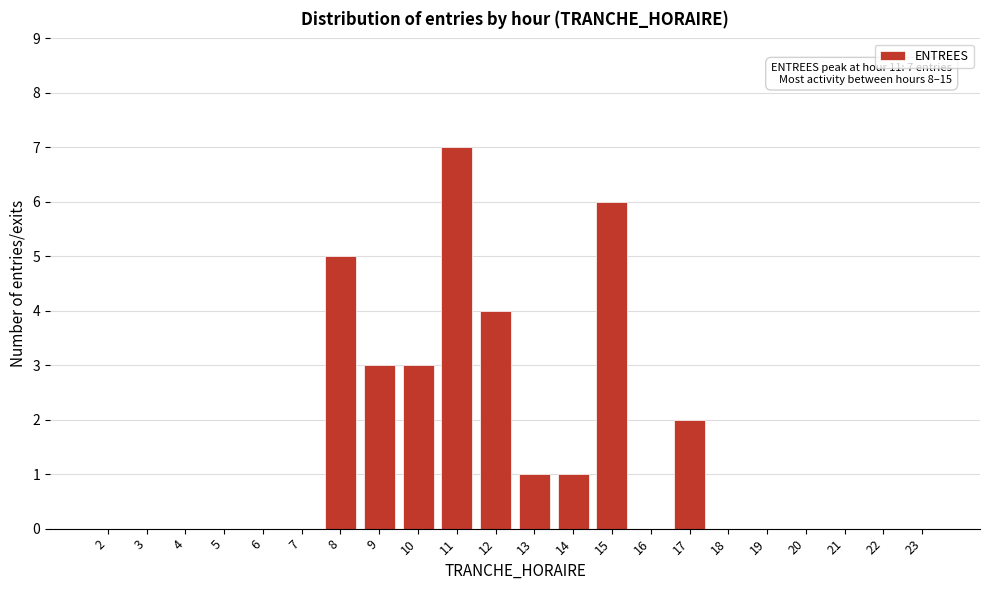

Reading right to left, transcribe all the data shown in this chart.

23=0	22=0	21=0	20=0	19=0	18=0	17=2	16=0	15=6	14=1	13=1	12=4	11=7	10=3	9=3	8=5	7=0	6=0	5=0	4=0	3=0	2=0